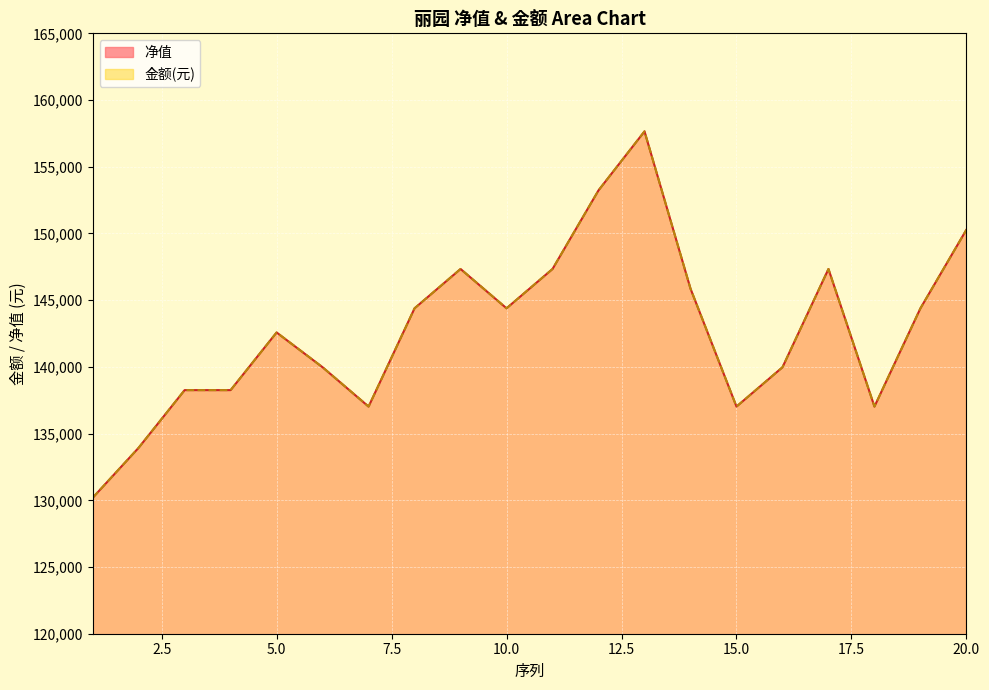

At which category is the sum across all series the highest?

13